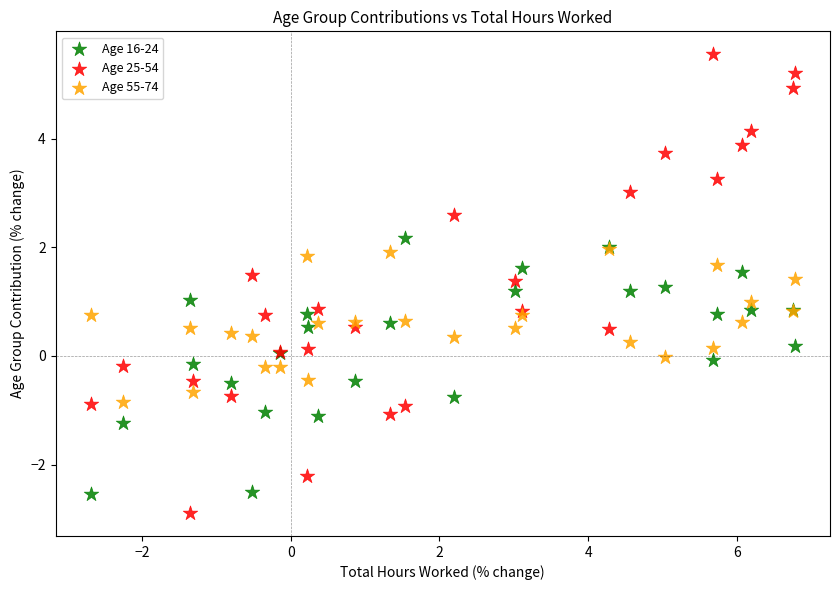

Which series contains the highest Y value?

Age 25-54